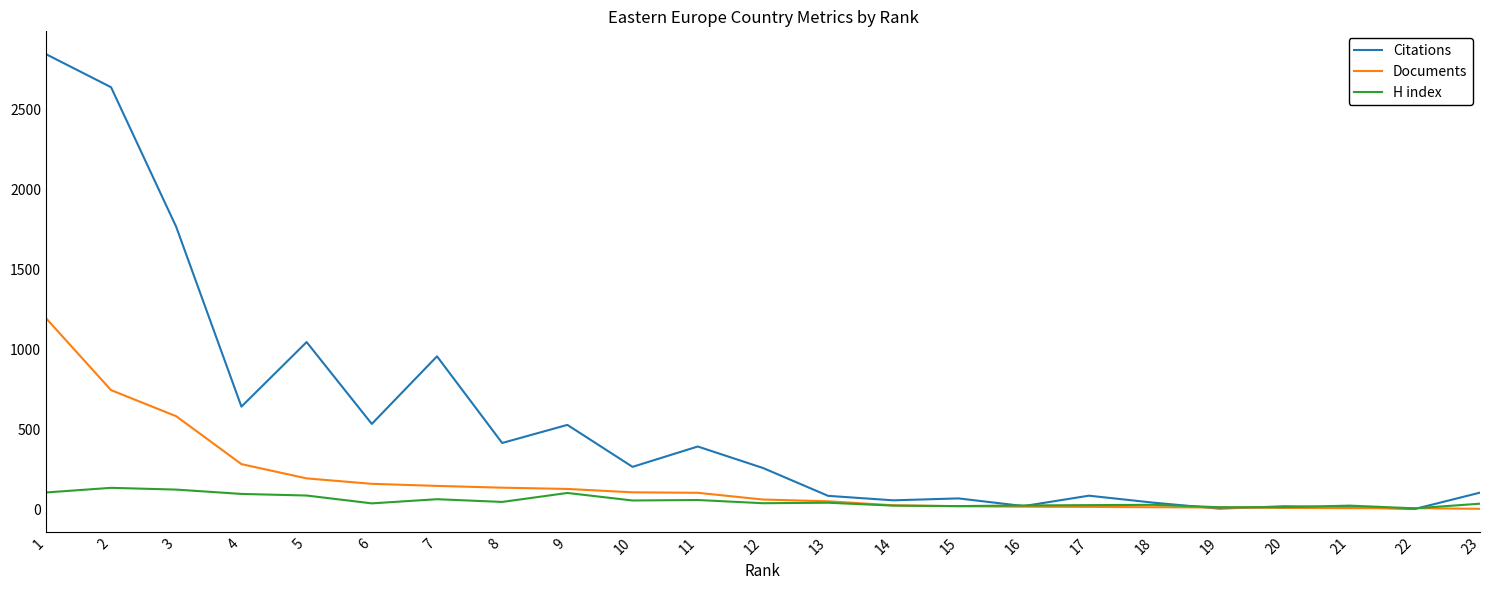

What is the maximum value shown in the chart?

2846